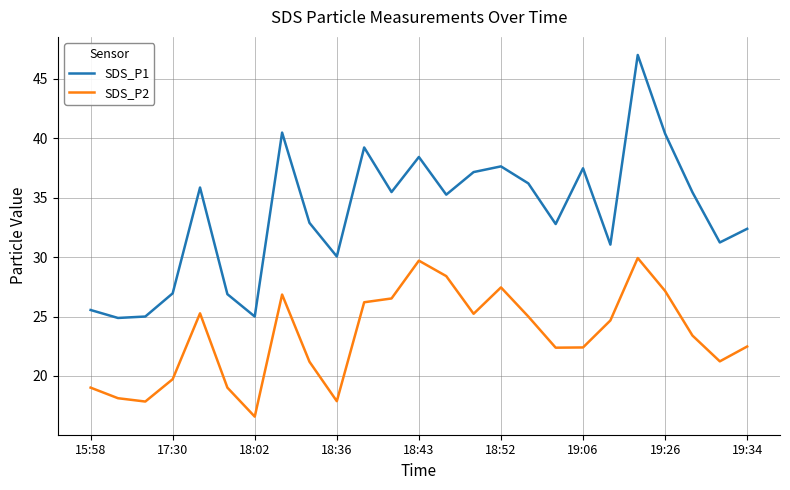

True or false: SDS_P2 and SDS_P1 intersect in this chart.

False